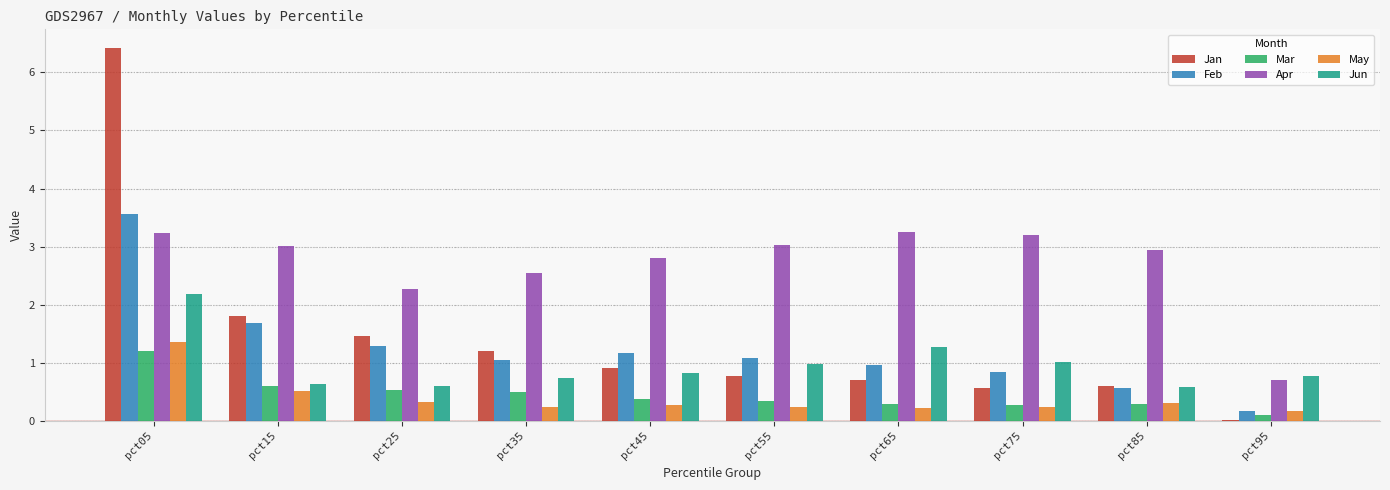

Between pct15 and pct75, which series saw the biggest shift?

Jan